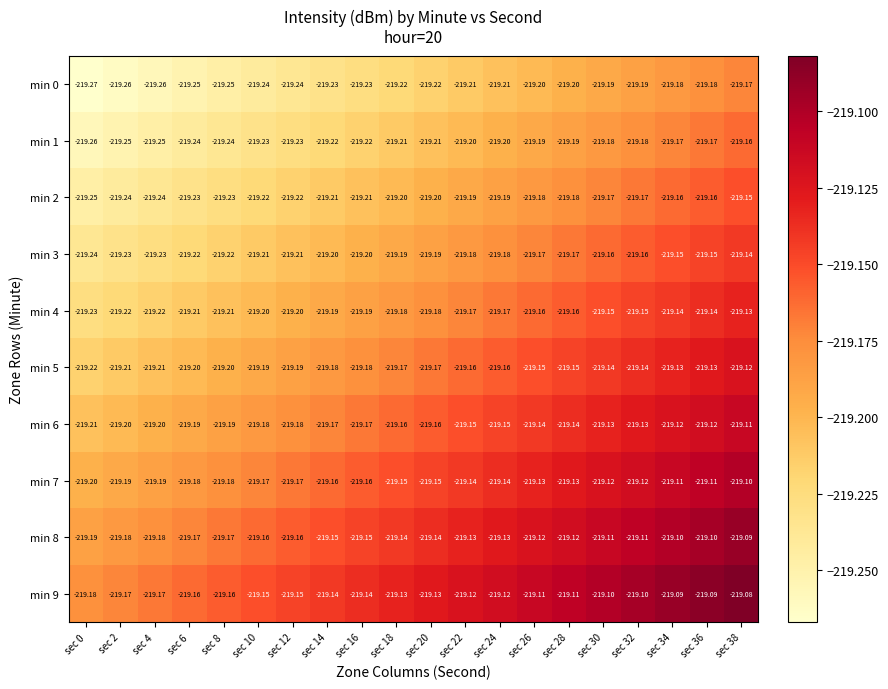

At sec 30, list the series in order from smallest to largest.

min 0, min 1, min 2, min 3, min 4, min 5, min 6, min 7, min 8, min 9